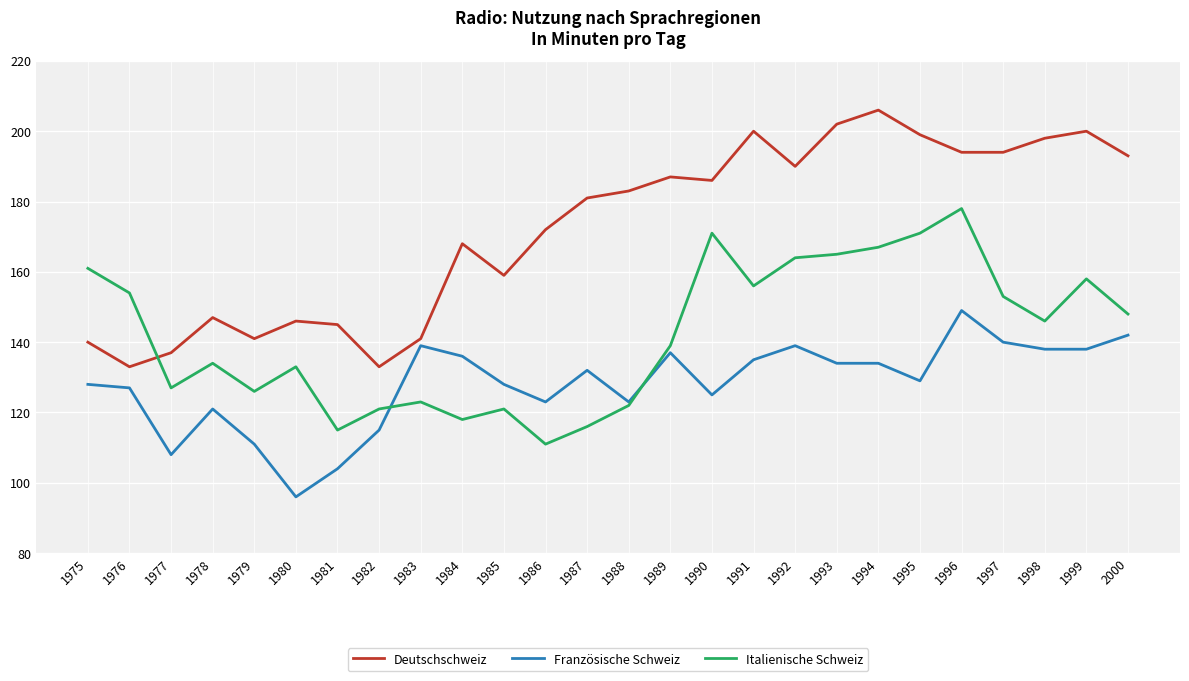

How many intersections are there between Deutschschweiz and Italienische Schweiz?

1